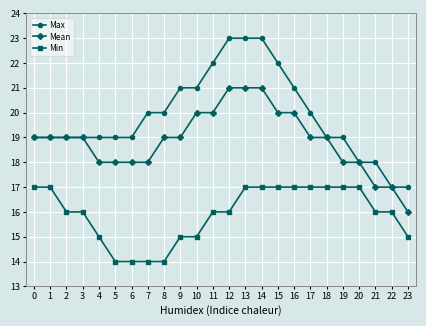

What are all the series names shown in the legend?

Max, Mean, Min